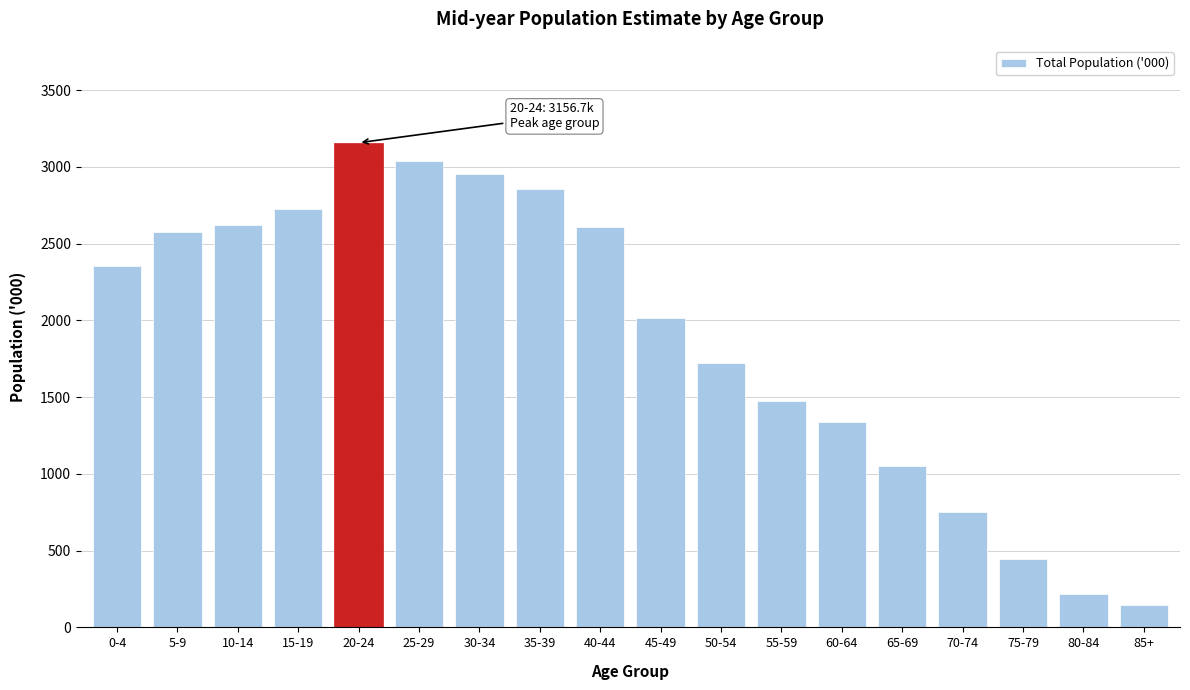

What is the label of the 9th bar from the left?

40-44